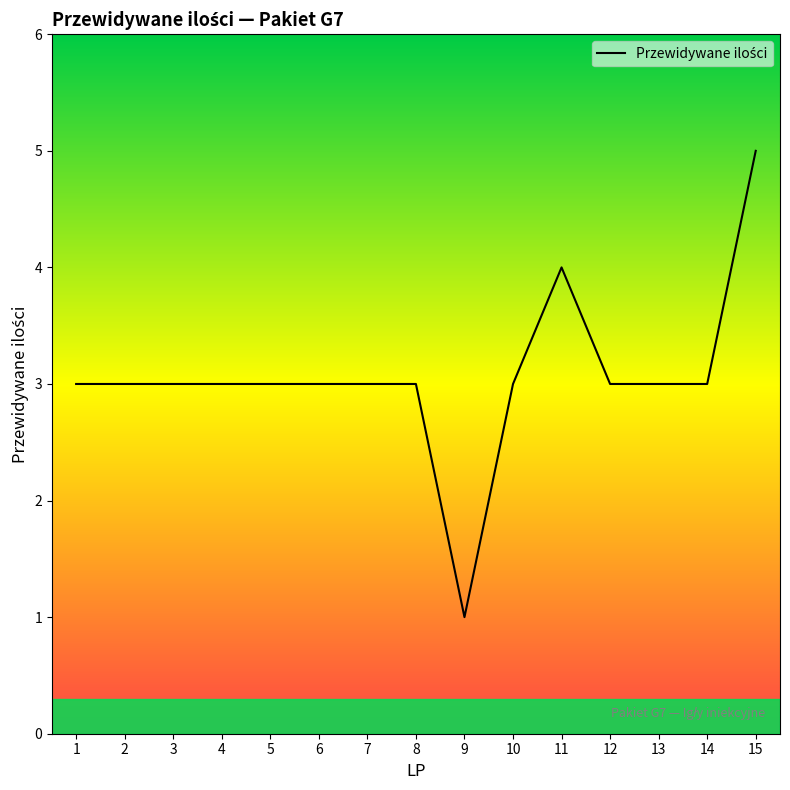

What is the minimum value shown in the chart?

1